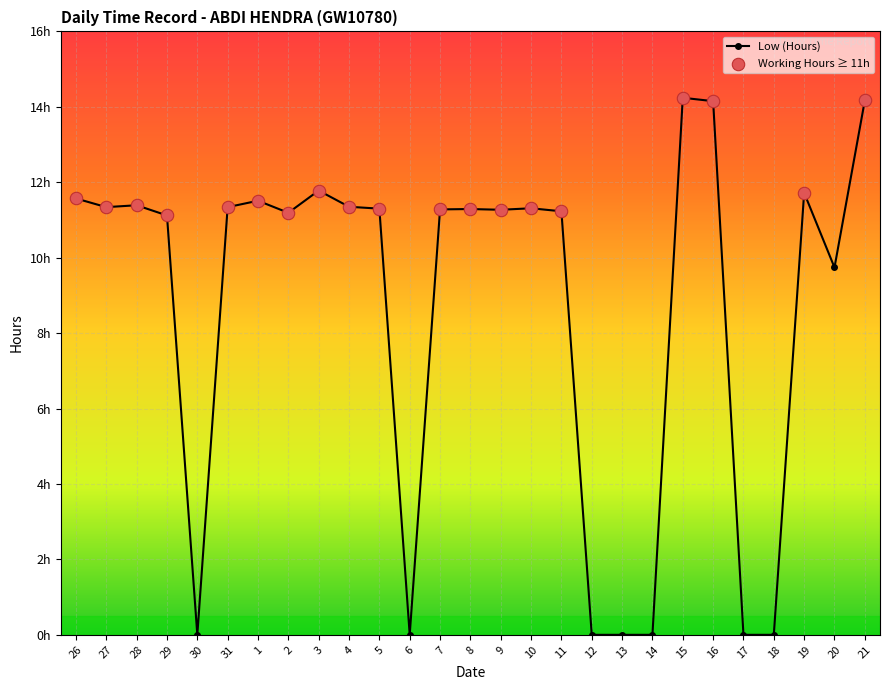

Approximately how many times larger is the value at 9 compared to 31?

1.0